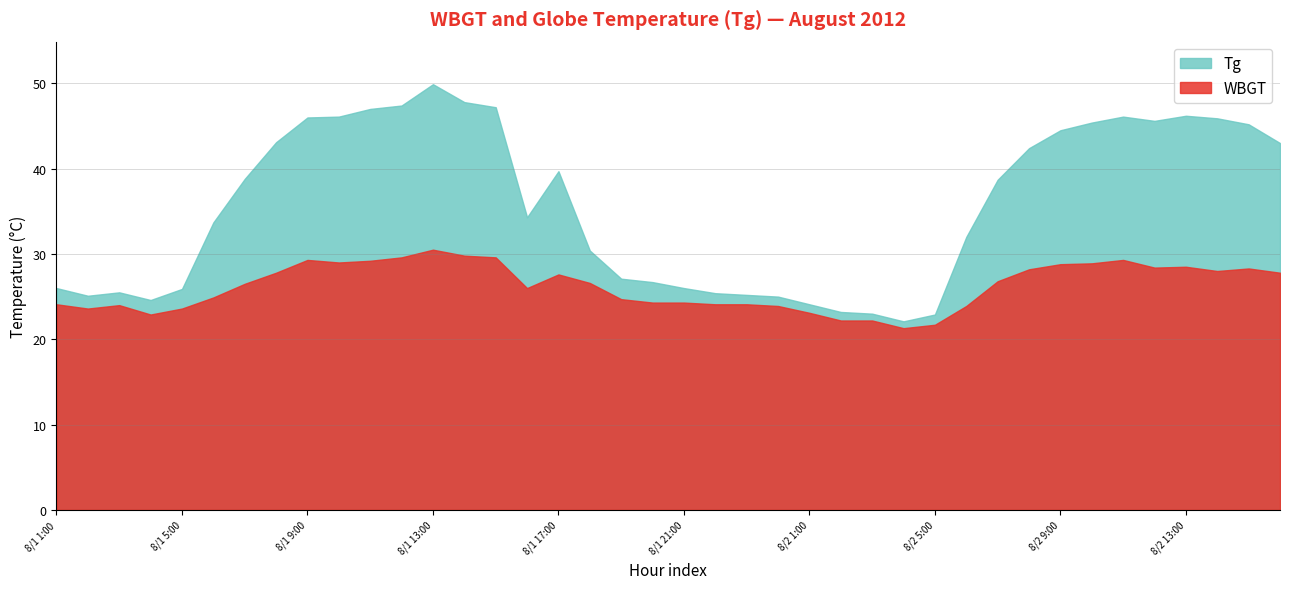

Reading right to left, what are all the values shown in this chart?

Tg: 39=43.0	38=45.2	37=45.9	36=46.2	35=45.6	34=46.1	33=45.4	32=44.5	31=42.4	30=38.7	29=32.0	28=22.9	27=22.1	26=23.0	25=23.2	24=24.1	23=25.0	22=25.2	21=25.4	20=26.0	19=26.7	18=27.1	17=30.4	16=39.7	15=34.3	14=47.2	13=47.8	12=49.9	11=47.4	10=47.0	9=46.1	8=46.0	7=43.1	6=38.8	5=33.7	4=25.9	3=24.6	2=25.5	1=25.1	0=26.0
WBGT: 39=27.8	38=28.3	37=28.0	36=28.5	35=28.4	34=29.3	33=28.9	32=28.8	31=28.2	30=26.8	29=23.9	28=21.7	27=21.3	26=22.2	25=22.2	24=23.1	23=23.9	22=24.1	21=24.1	20=24.3	19=24.3	18=24.7	17=26.6	16=27.6	15=26.0	14=29.6	13=29.8	12=30.5	11=29.6	10=29.2	9=29.0	8=29.3	7=27.8	6=26.5	5=24.9	4=23.6	3=22.9	2=24.0	1=23.6	0=24.1